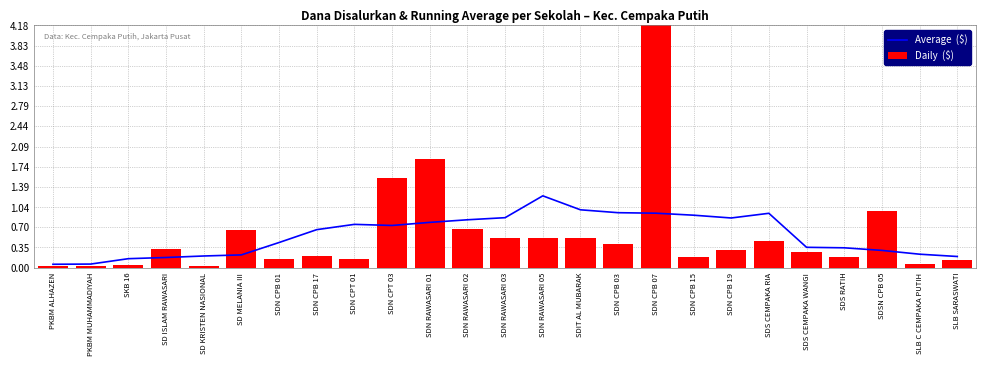

At which label does Daily  ($) reach its peak?

SDN CPB 07